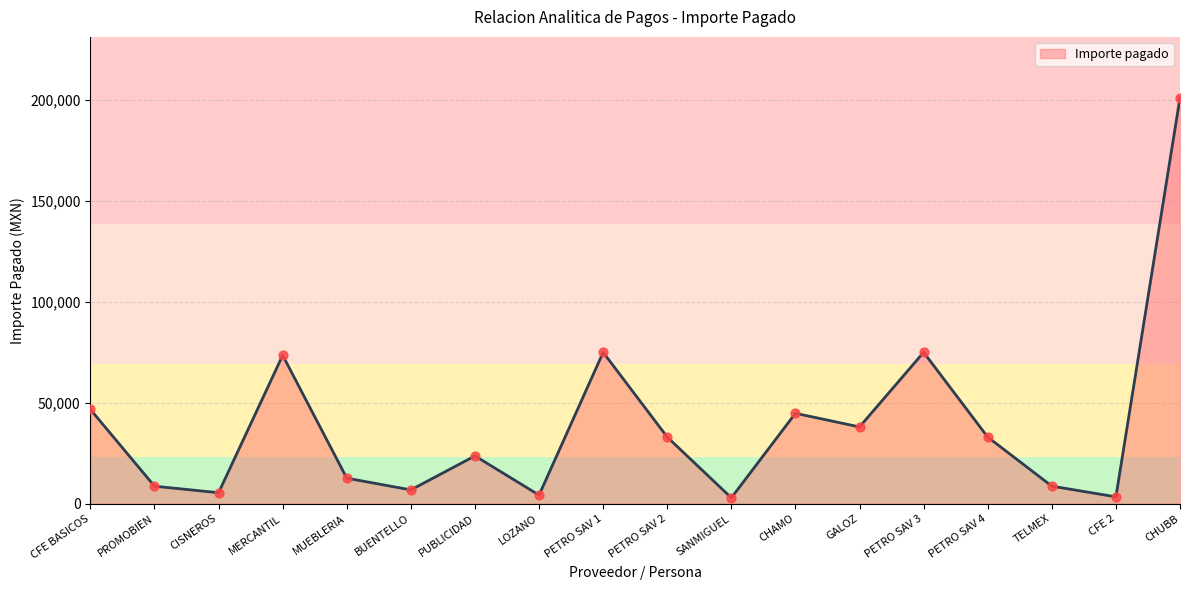

What is the change in value from PUBLICIDAD to PETRO SAV 1?

+51336.0